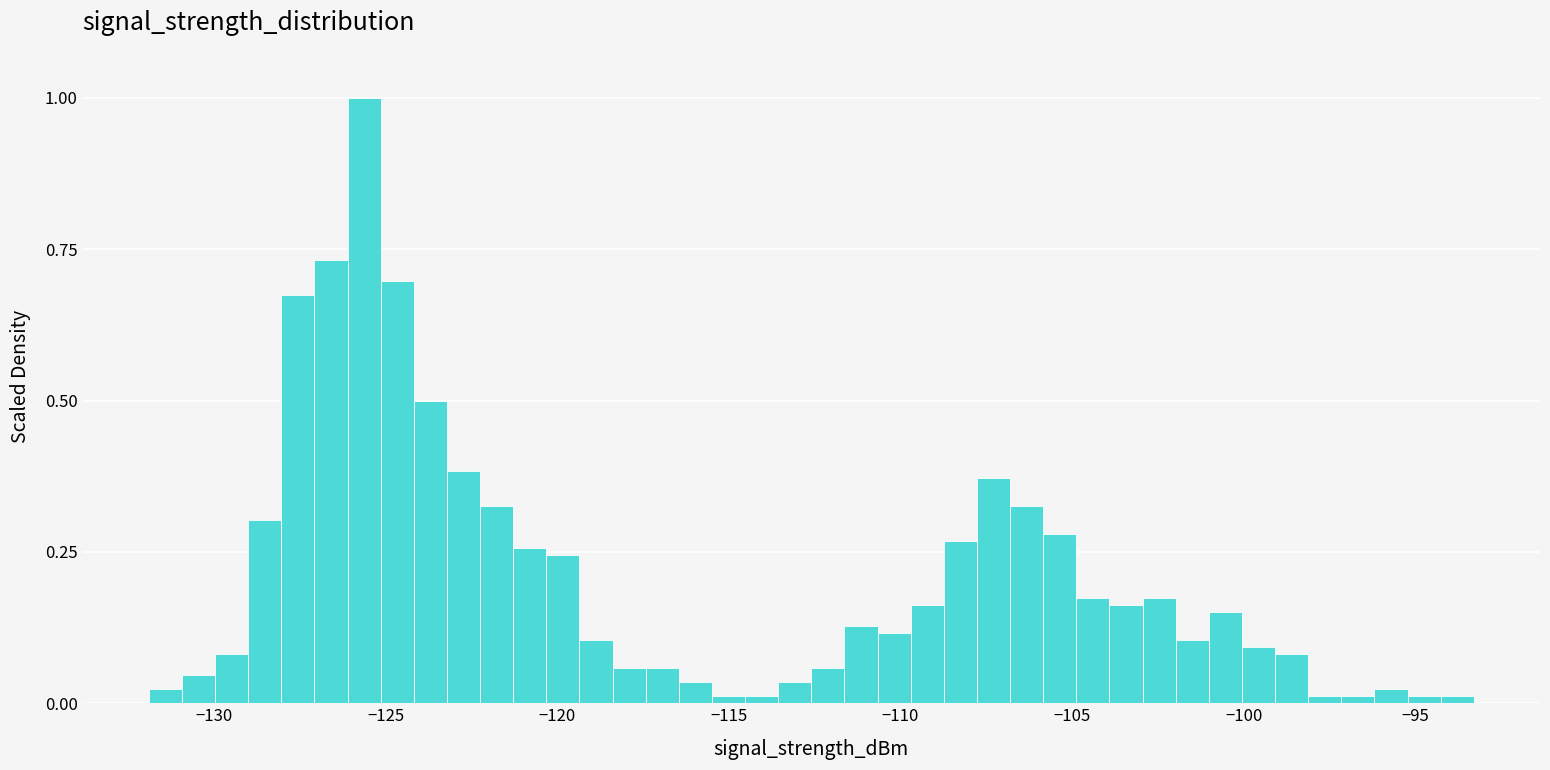

Around what value on the x-axis is the tallest bar? Give the approximate position of its centre, as read against the axis.

-125.5